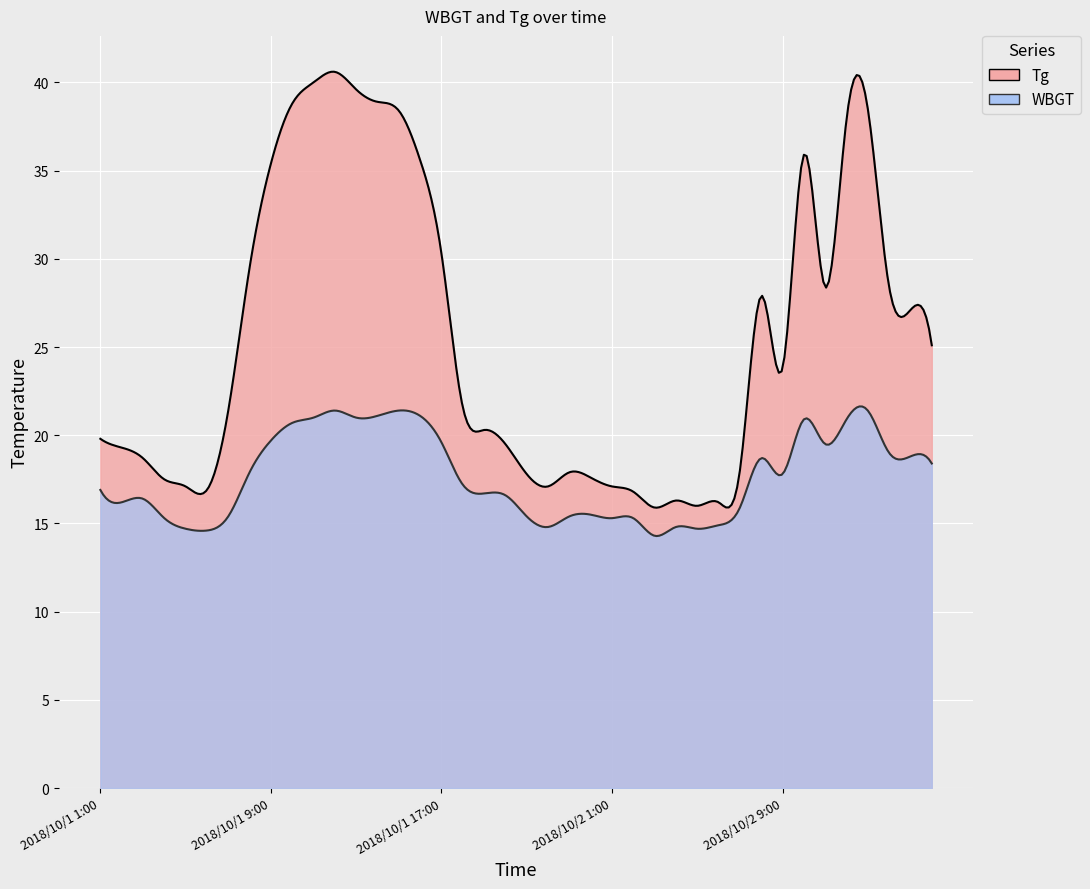

Where is the first local minimum for WBGT?

2018/10/1 2:00